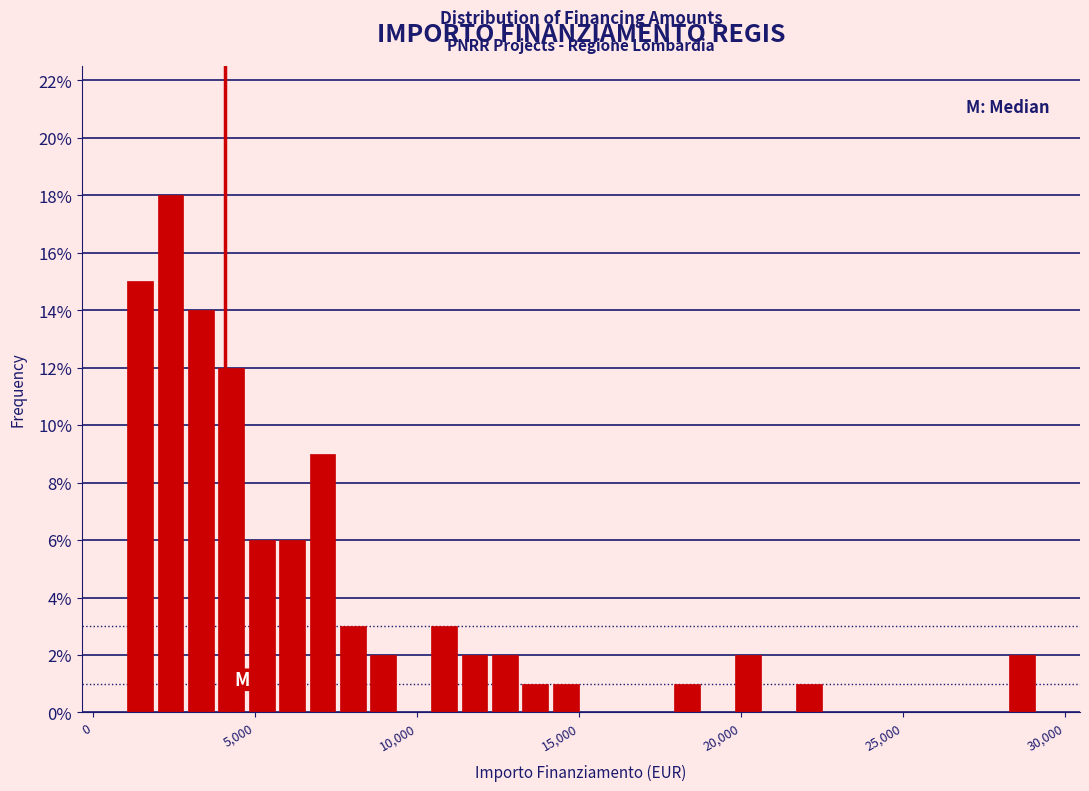

Read against the x-axis, roughly where is the centre of the tallest bar?

2500